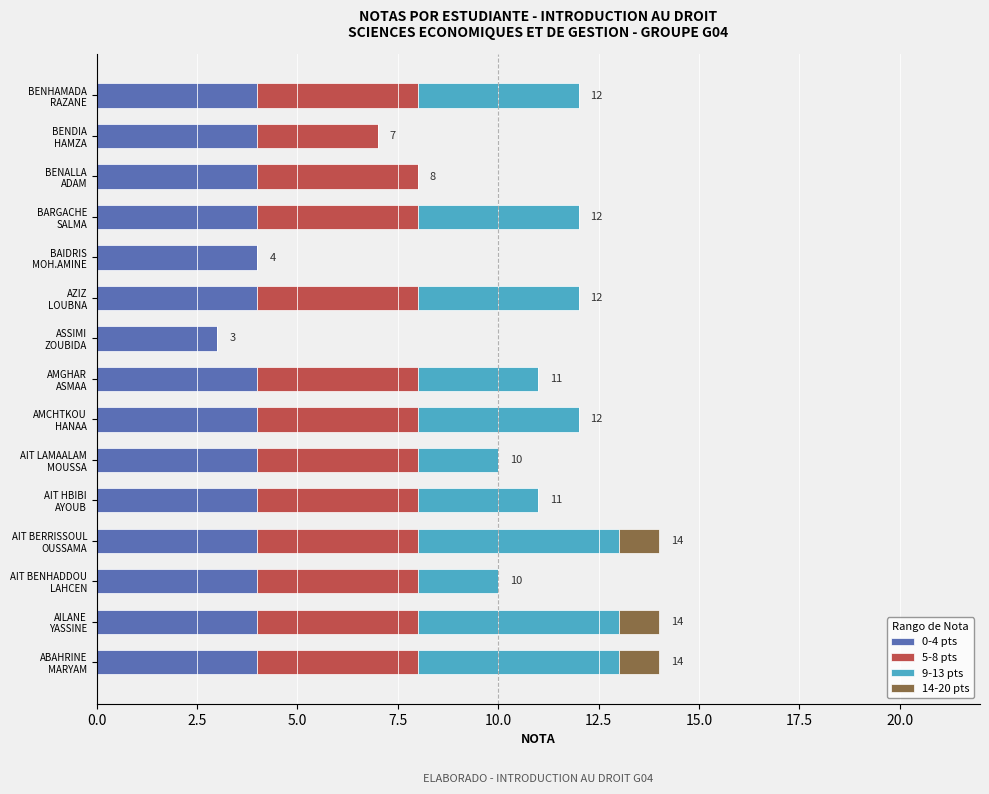

Reading right to left, list all the values displayed in this chart.

0-4 pts: 4	4	4	4	4	4	3	4	4	4	4	4	4	4	4
5-8 pts: 4	3	4	4	0	4	0	4	4	4	4	4	4	4	4
9-13 pts: 4	0	0	4	0	4	0	3	4	2	3	5	2	5	5
14-20 pts: 0	0	0	0	0	0	0	0	0	0	0	1	0	1	1